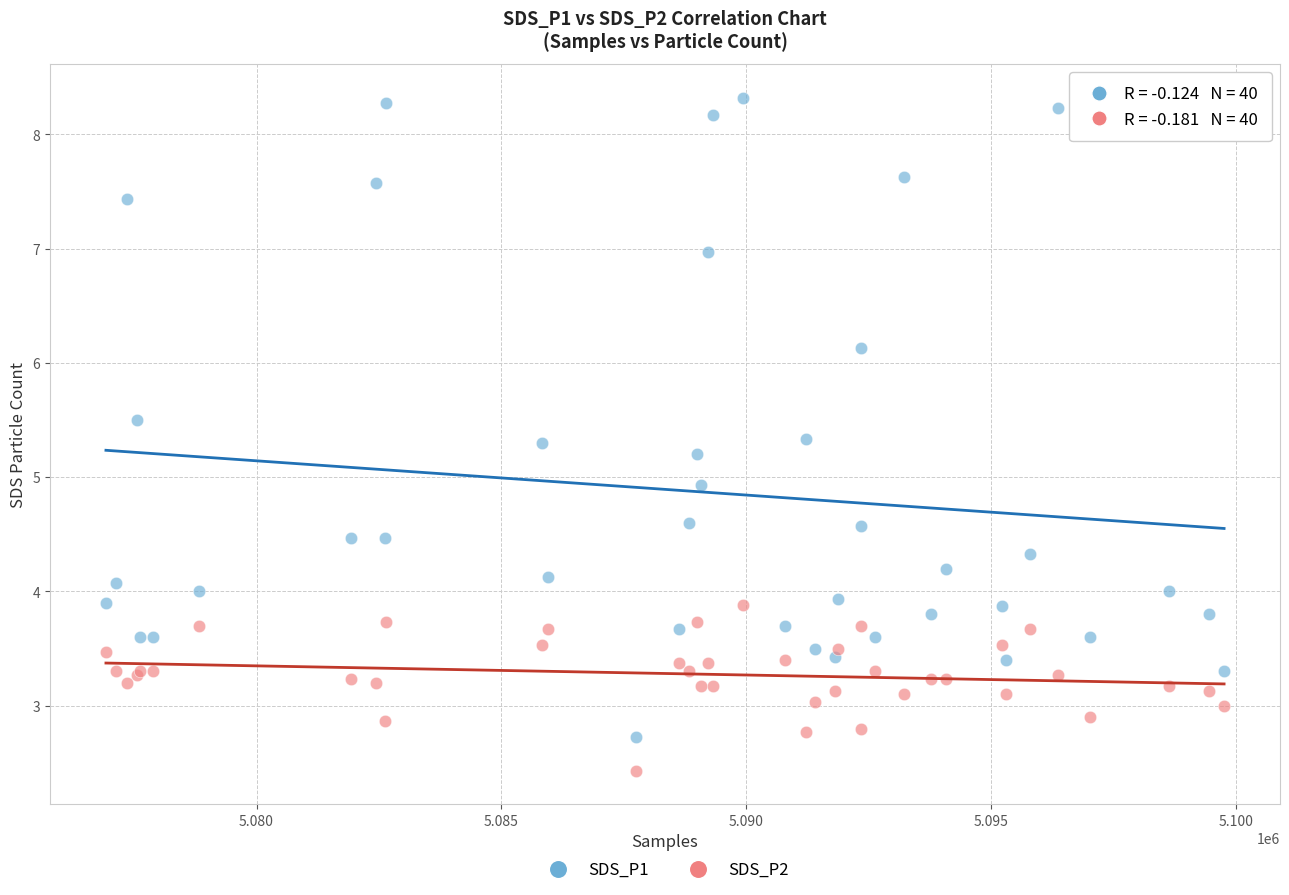

Which series reaches the maximum Y coordinate?

SDS_P1